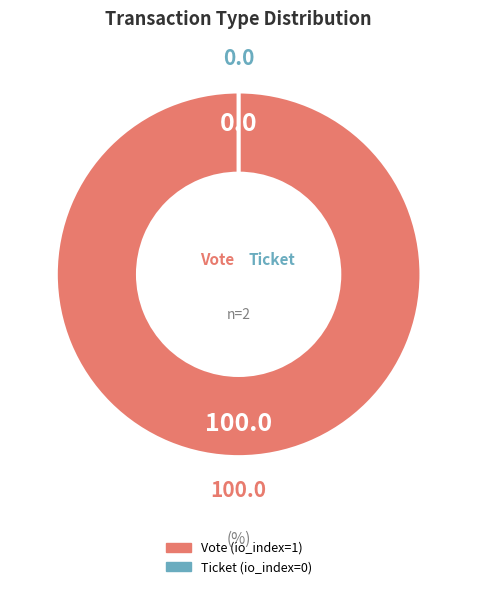

True or false: Ticket accounts for 0% of the total.

True